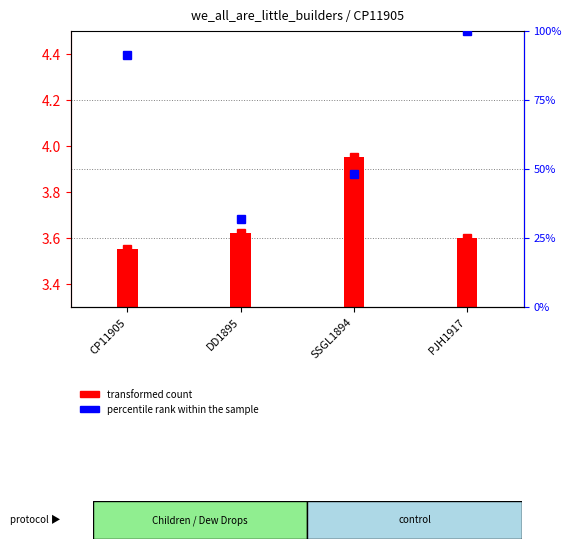

What is the change in value from DD1895 to PJH1917?

+68